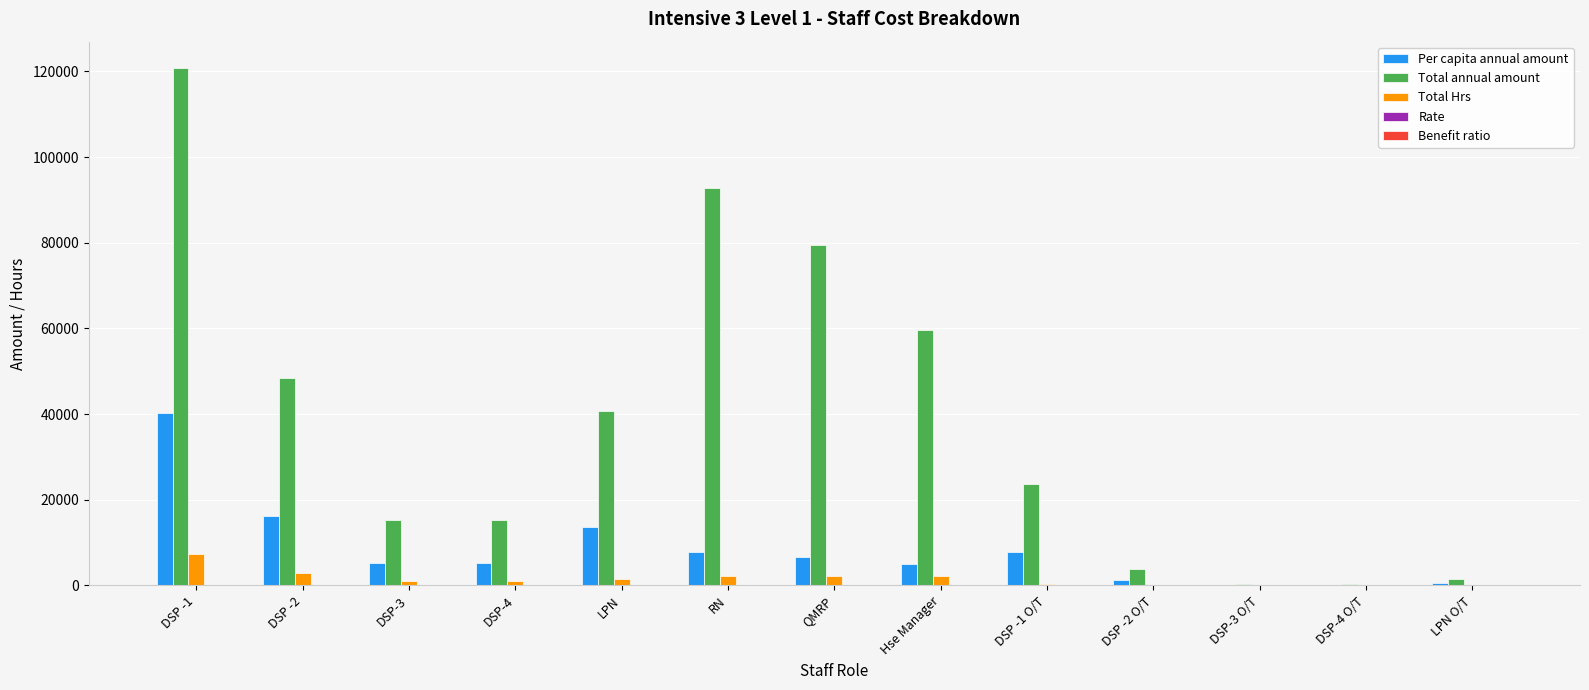

What is the highest value of the Per capita annual amount series?

40296.0